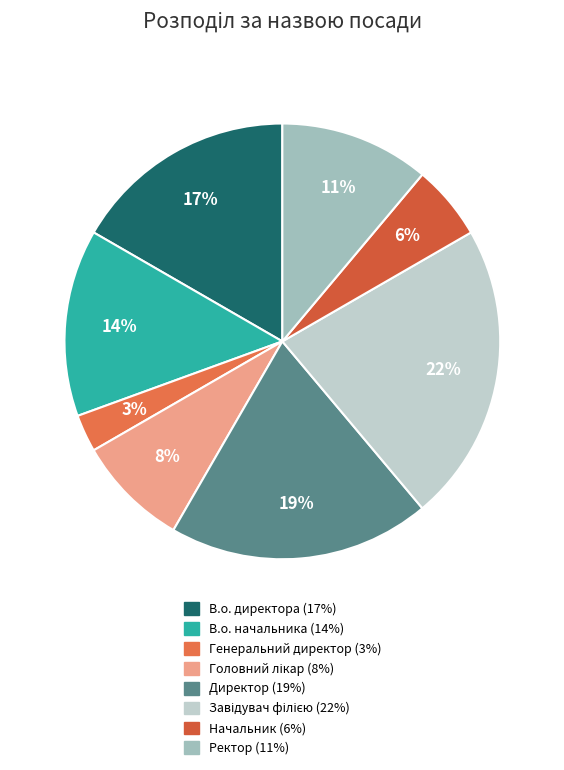

To the nearest percent, what is the difference between the Директор and Ректор slice percentages?

8%